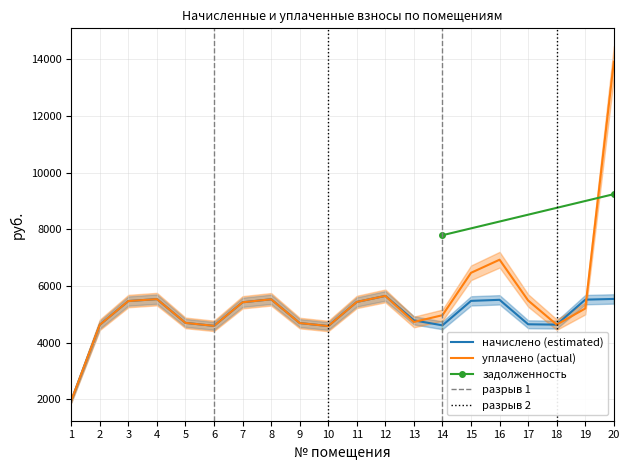

What is the maximum value for уплачено (actual)?

13901.4